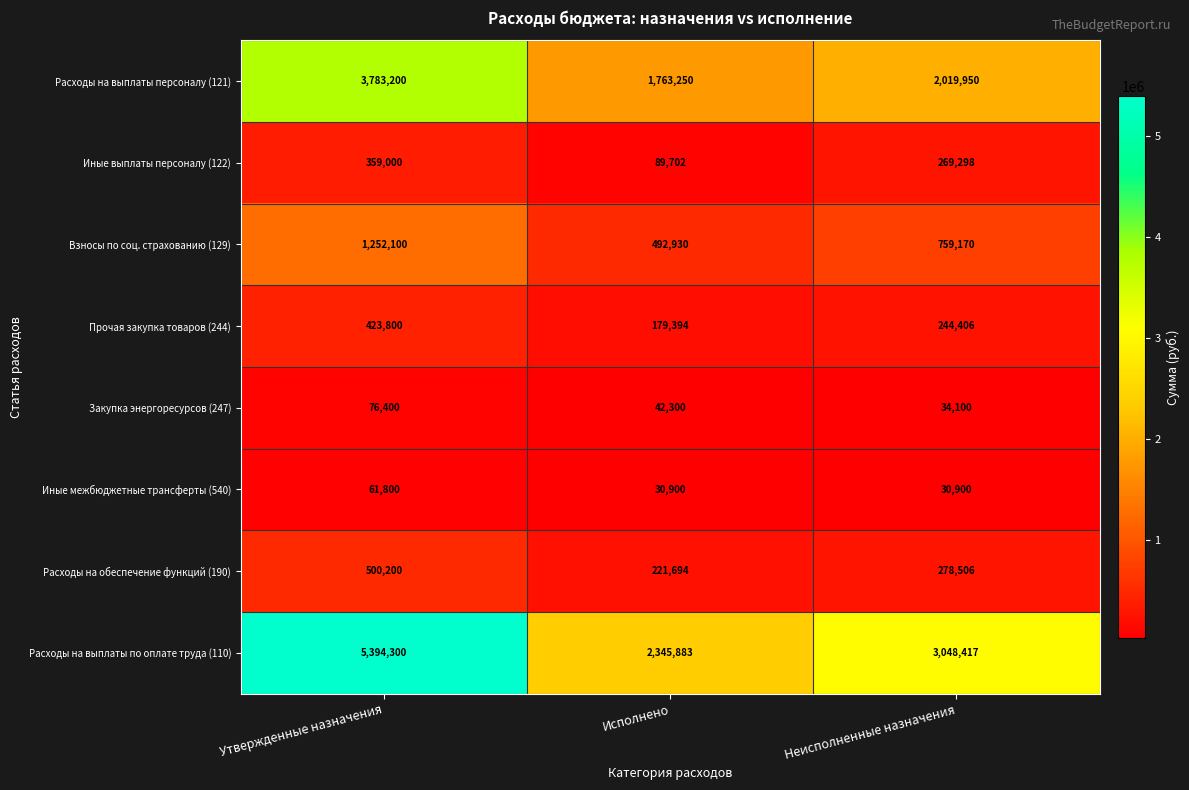

At Утвержденные назначения, list the series in order from smallest to largest.

Иные межбюджетные трансферты (540), Закупка энергоресурсов (247), Иные выплаты персоналу (122), Прочая закупка товаров (244), Расходы на обеспечение функций (190), Взносы по соц. страхованию (129), Расходы на выплаты персоналу (121), Расходы на выплаты по оплате труда (110)